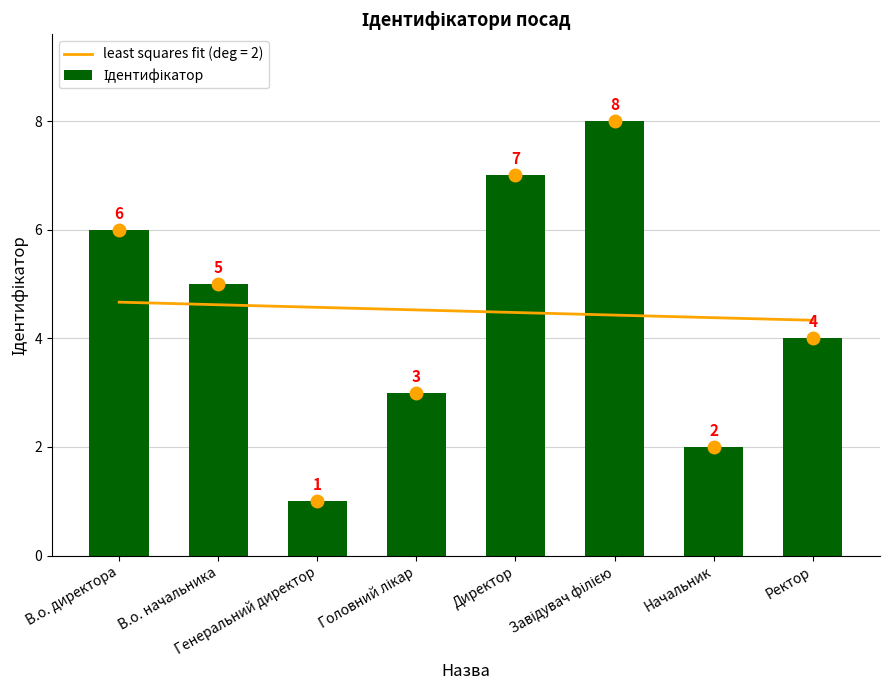

Count the number of values greater than 5.

3